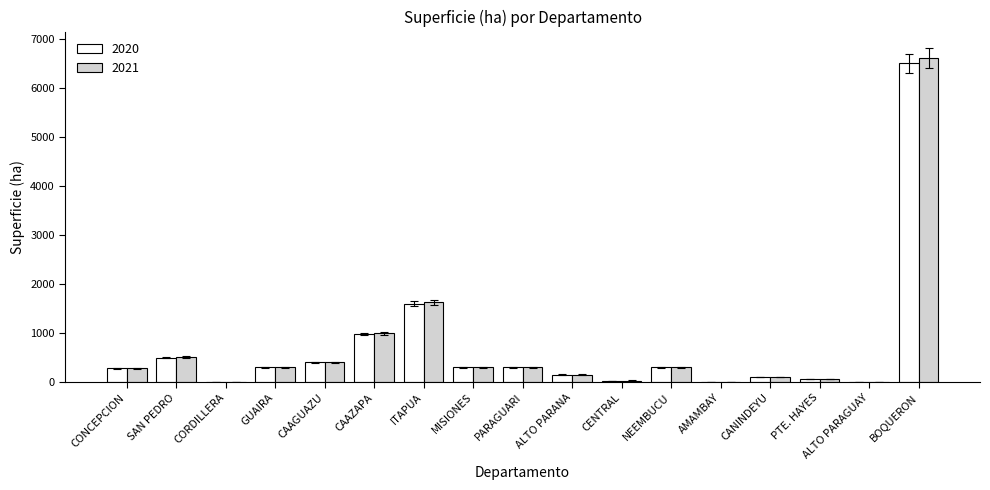

Which category has the highest value across all series?

BOQUERON